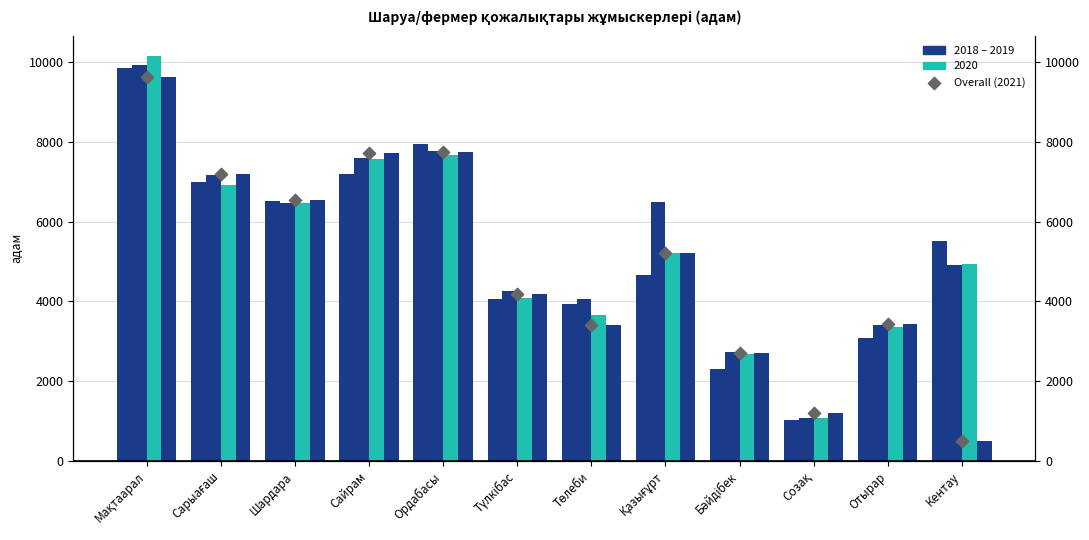

Approximately how many times larger is the value at Бәйдібек compared to Түлкібас?

0.6